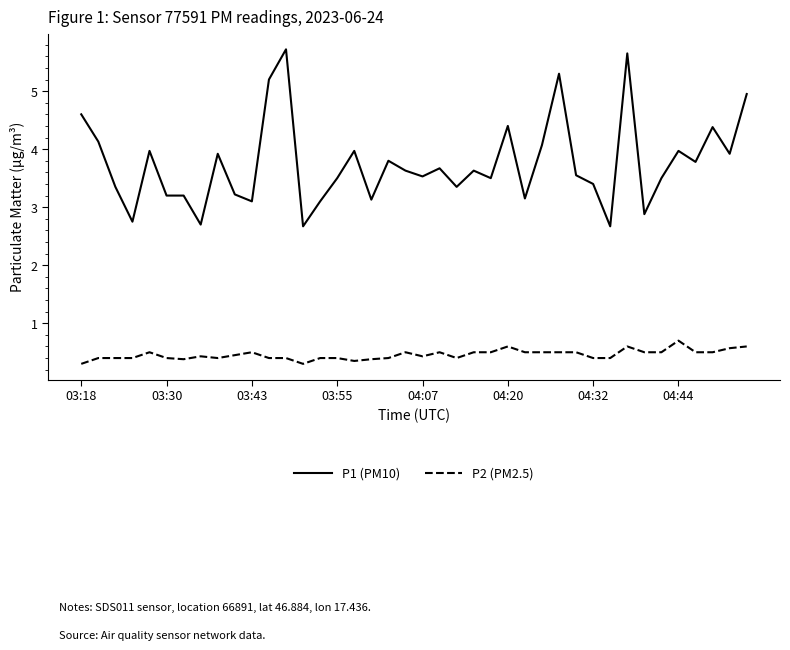

What are all the series names shown in the legend?

P1 (PM10), P2 (PM2.5)